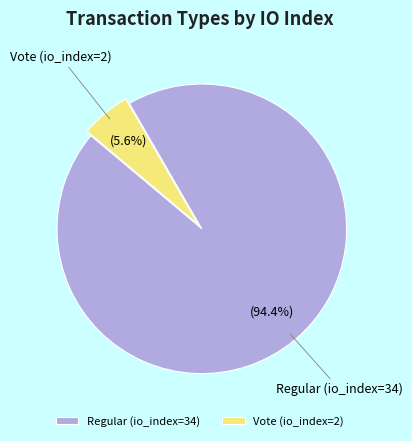

What percentage is the Vote (io_index=2) slice, to the nearest percent?

6%